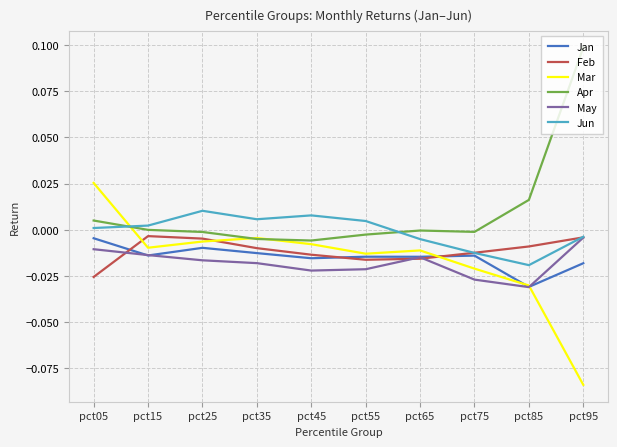

True or false: May and Apr intersect in this chart.

False